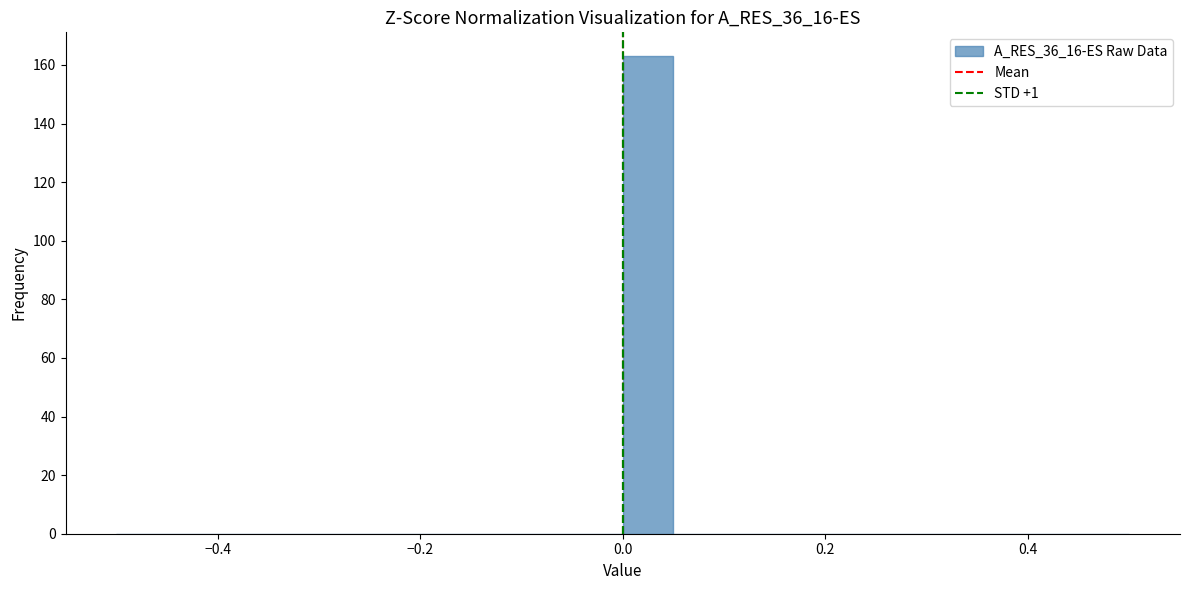

Read against the x-axis, roughly where is the centre of the tallest bar?

0.02